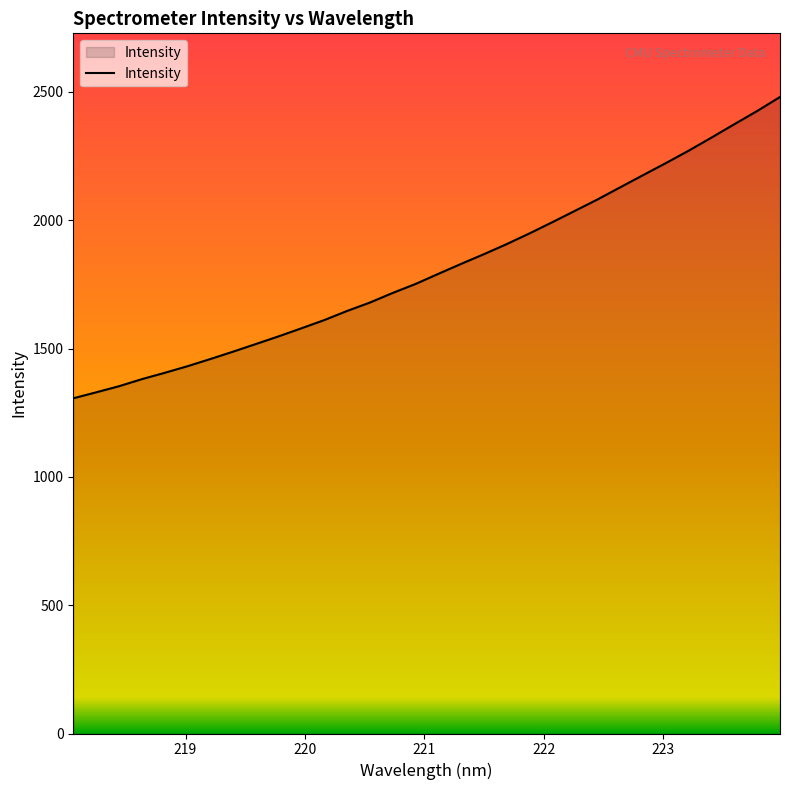

What is the minimum value shown in the chart?

1306.3